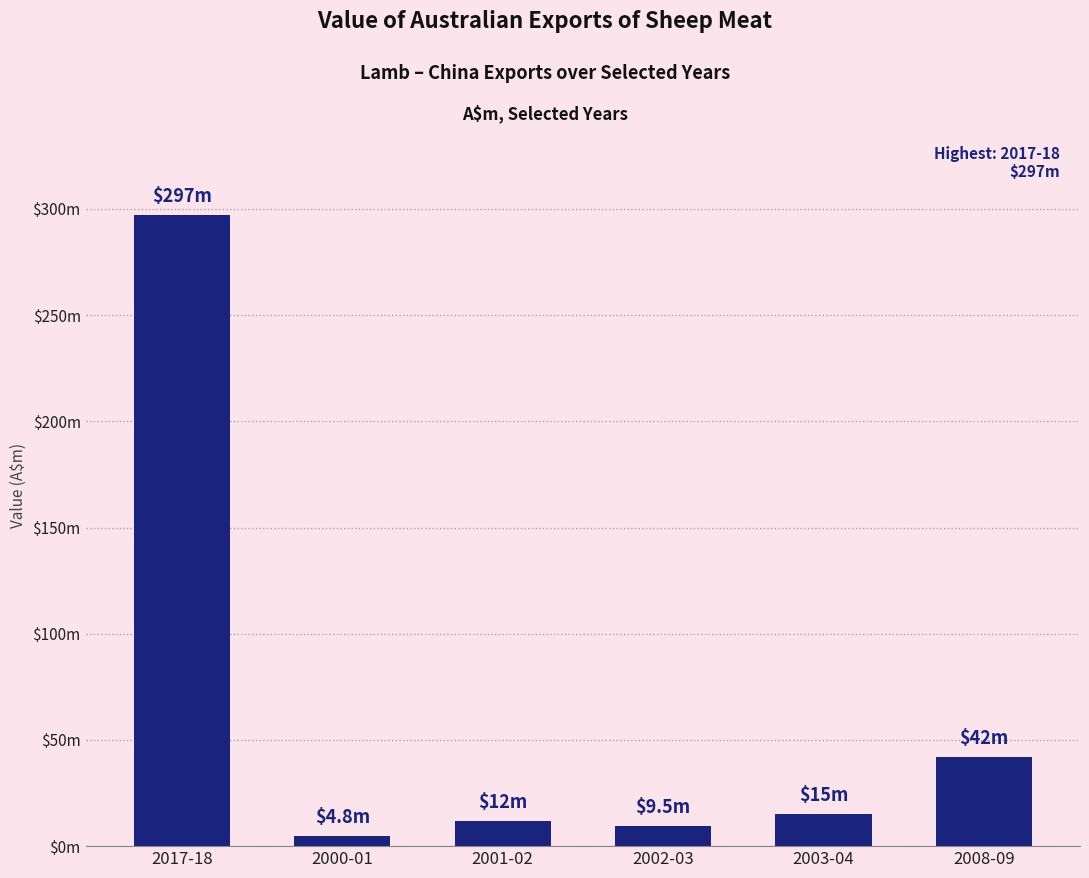

Are the bars horizontal?

No